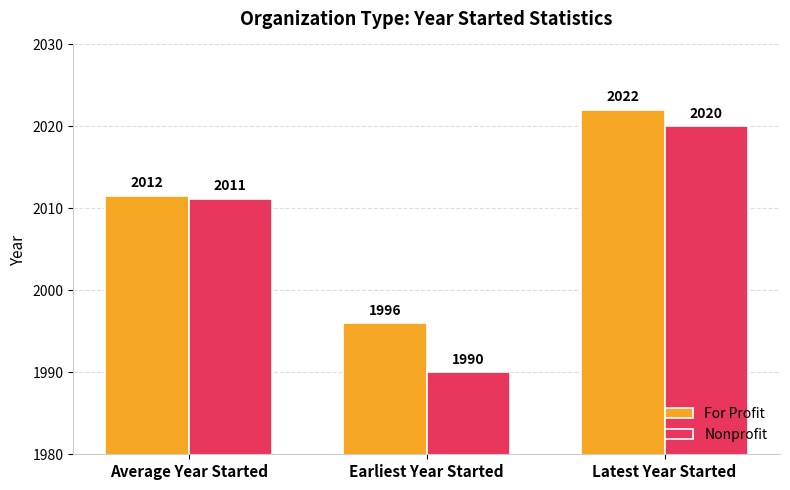

At which label is For Profit closest to 2009?

Average Year Started